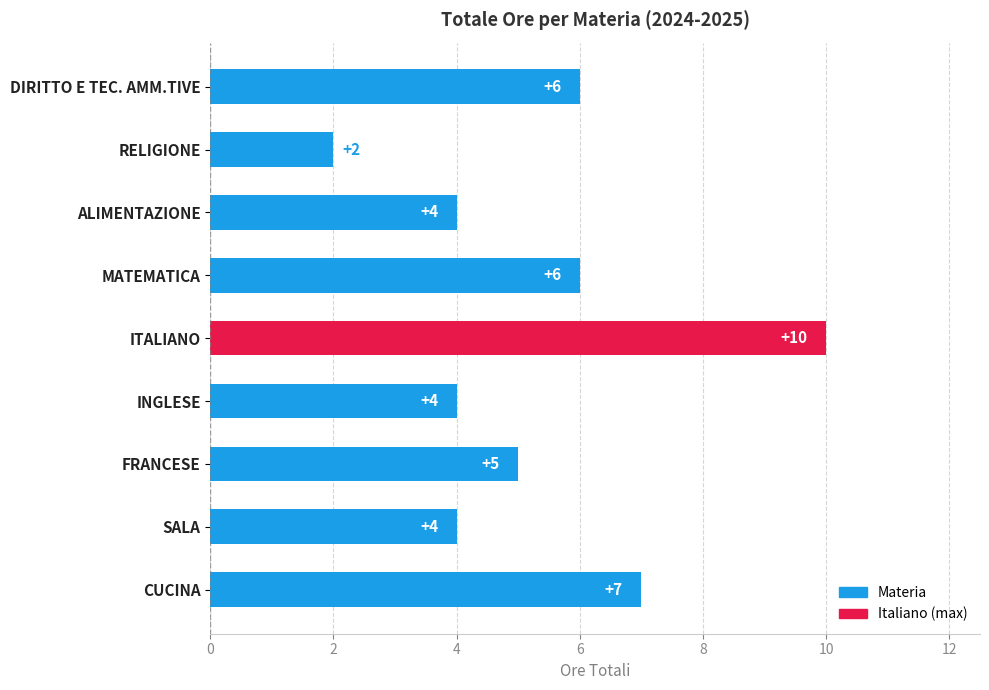

Are the bars horizontal?

Yes